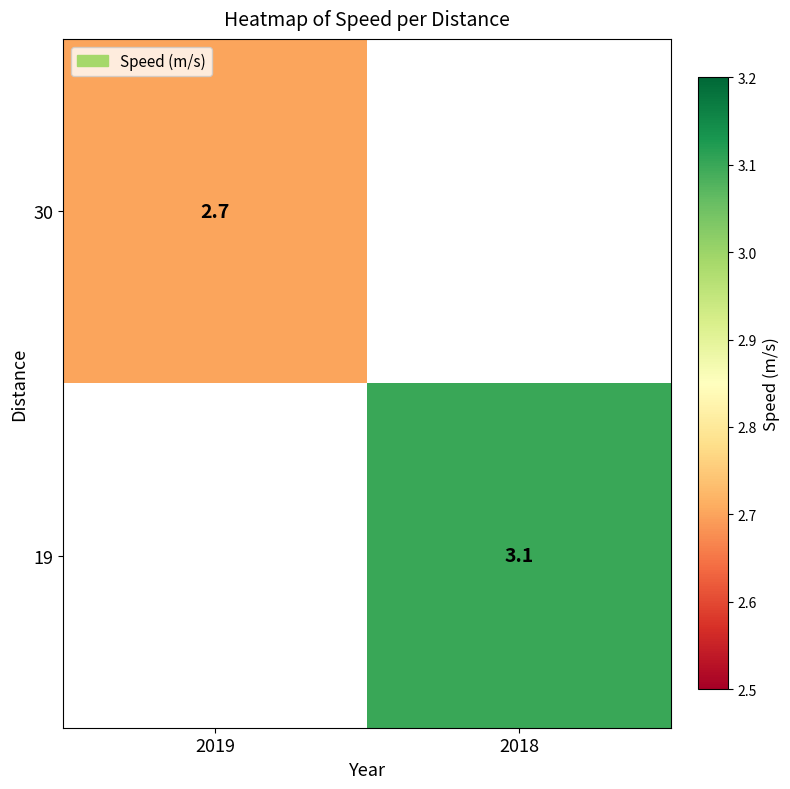

Is it true that 19 equals 3.1 at 2018?

True